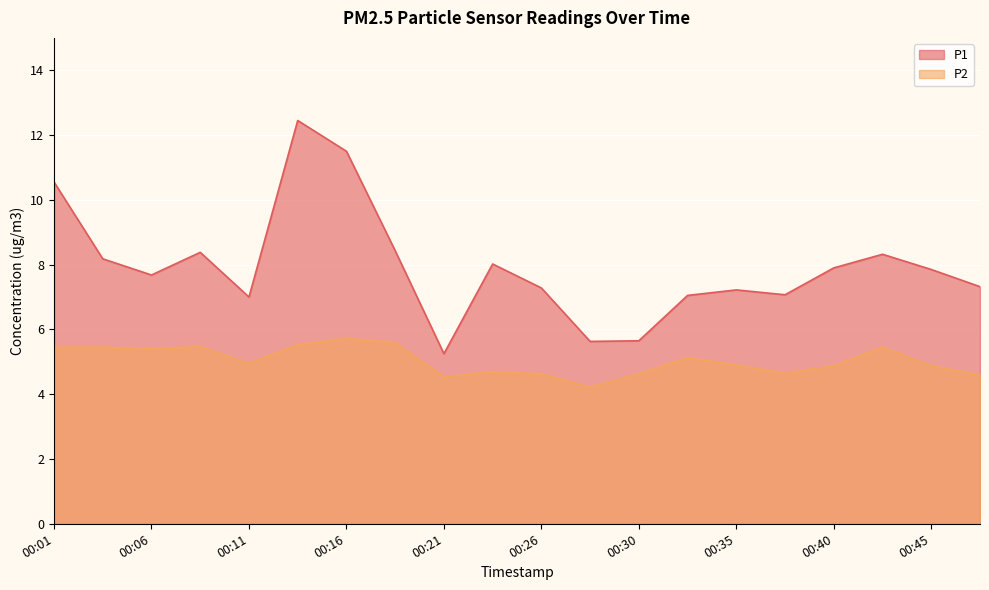

True or false: P1 and P2 cross at least once.

False